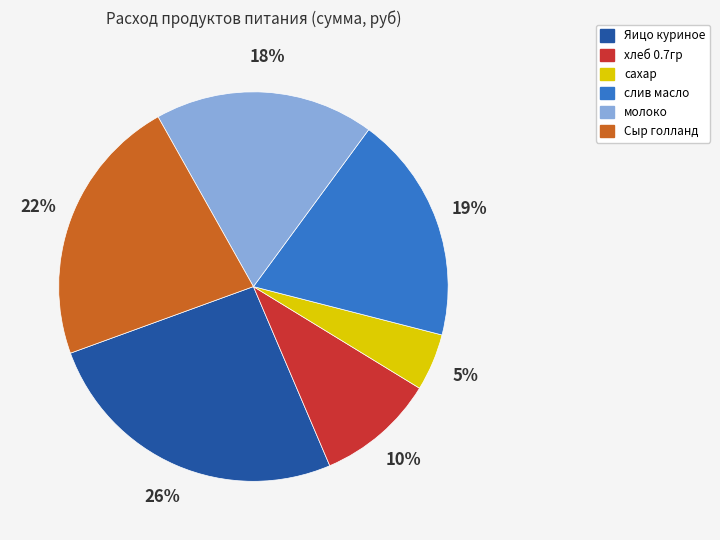

True or false: Яицо куриное accounts for 26% of the total.

True